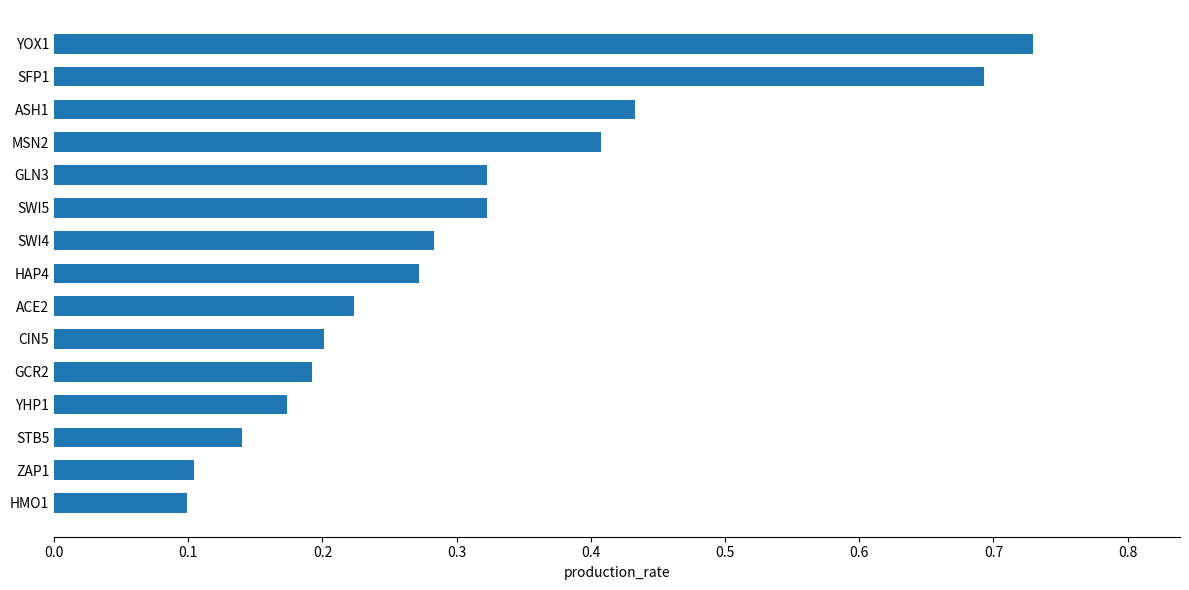

What is the difference between the second highest and minimum values?

0.6